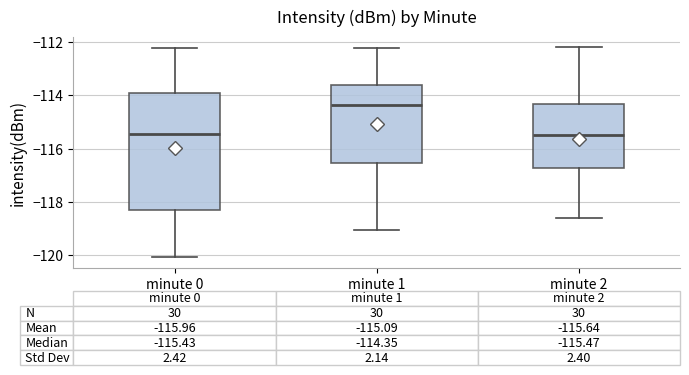

Which box is the tallest, from its lower edge to its upper edge?

minute 0